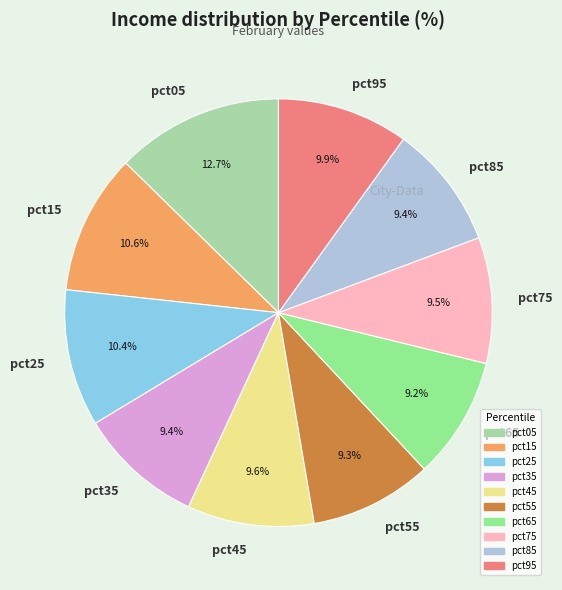

Which slice is the largest?

pct05